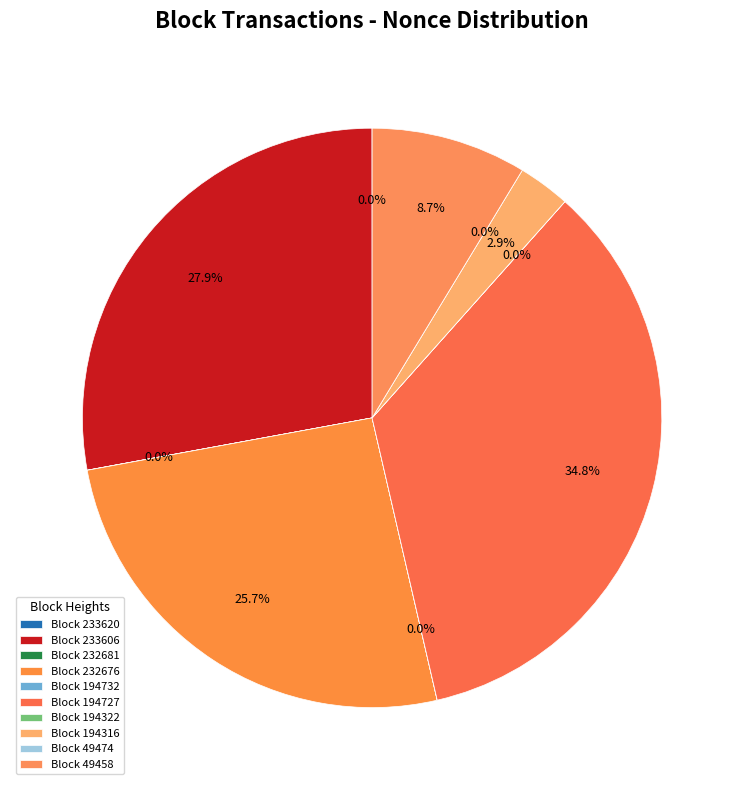

Does 49458 account for over 50% of the chart?

No